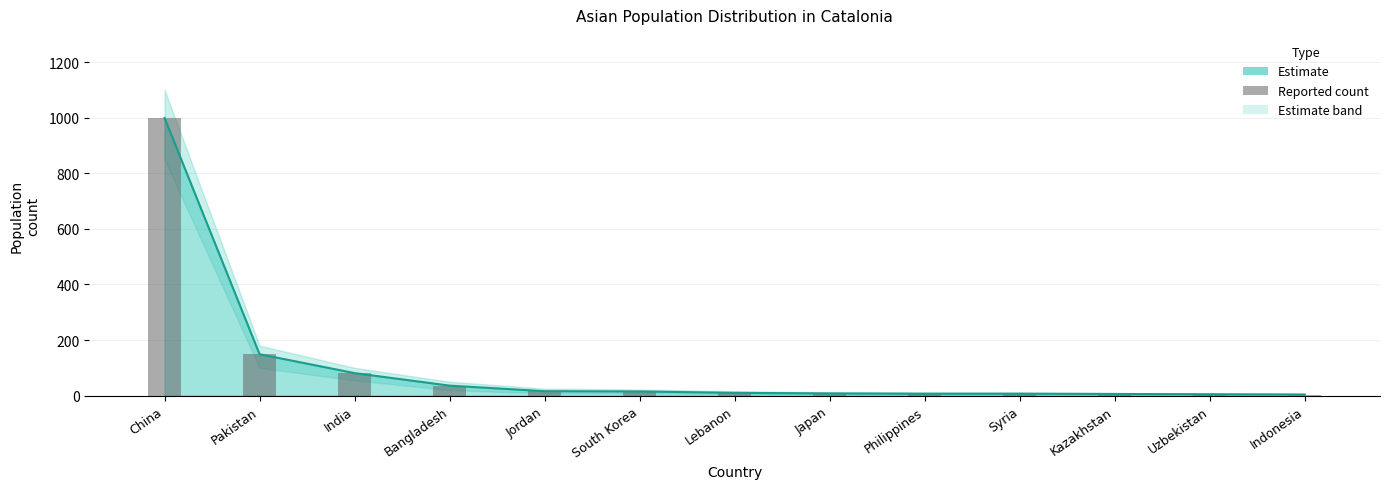

At which label does the data first exceed 10?

China